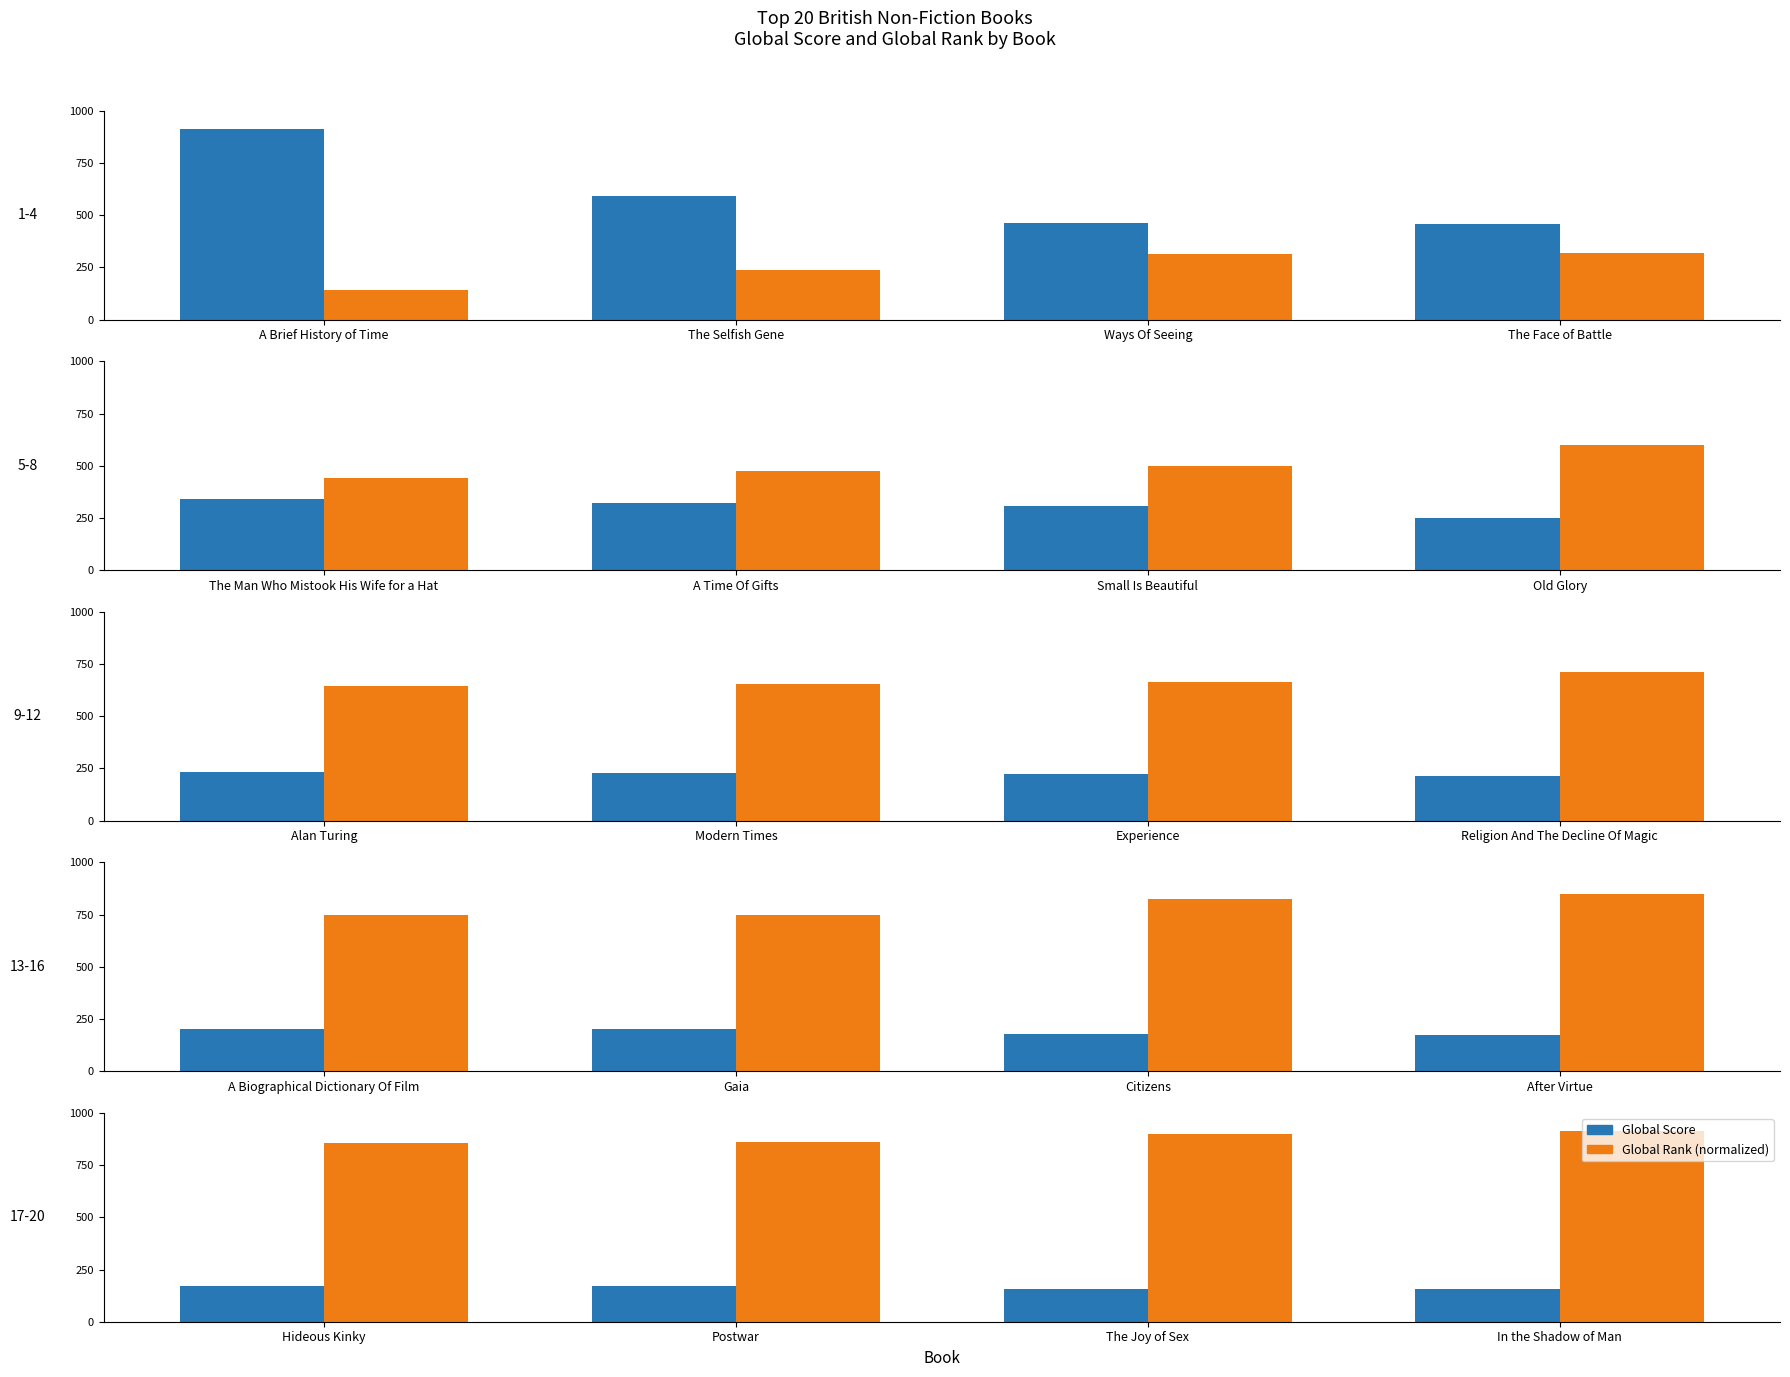

True or false: Global Rank (normalized) has a value of 565.7 at The Joy of Sex.

False